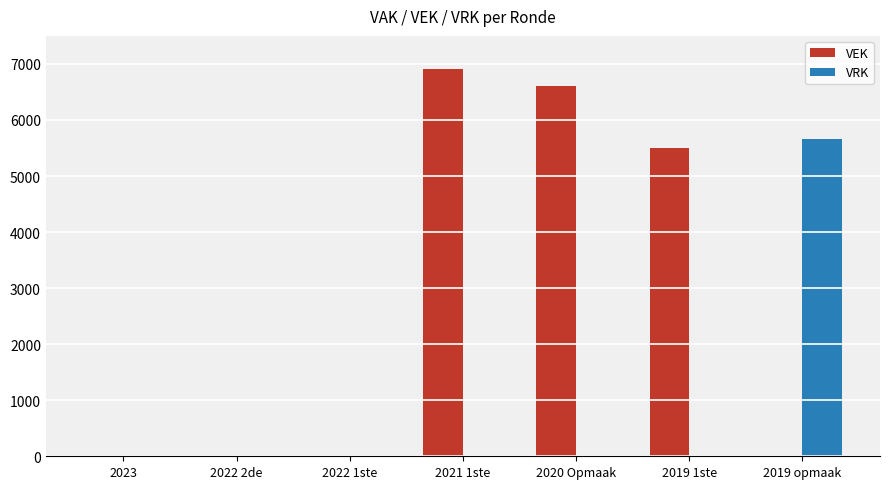

What is the maximum value shown in the chart?

6907